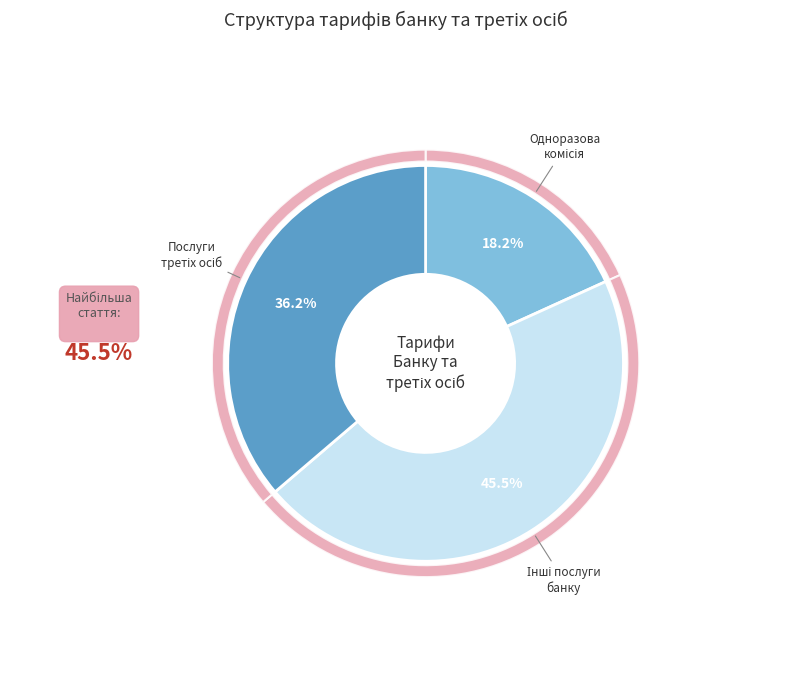

Which slice is the largest?

Інші послуги банку